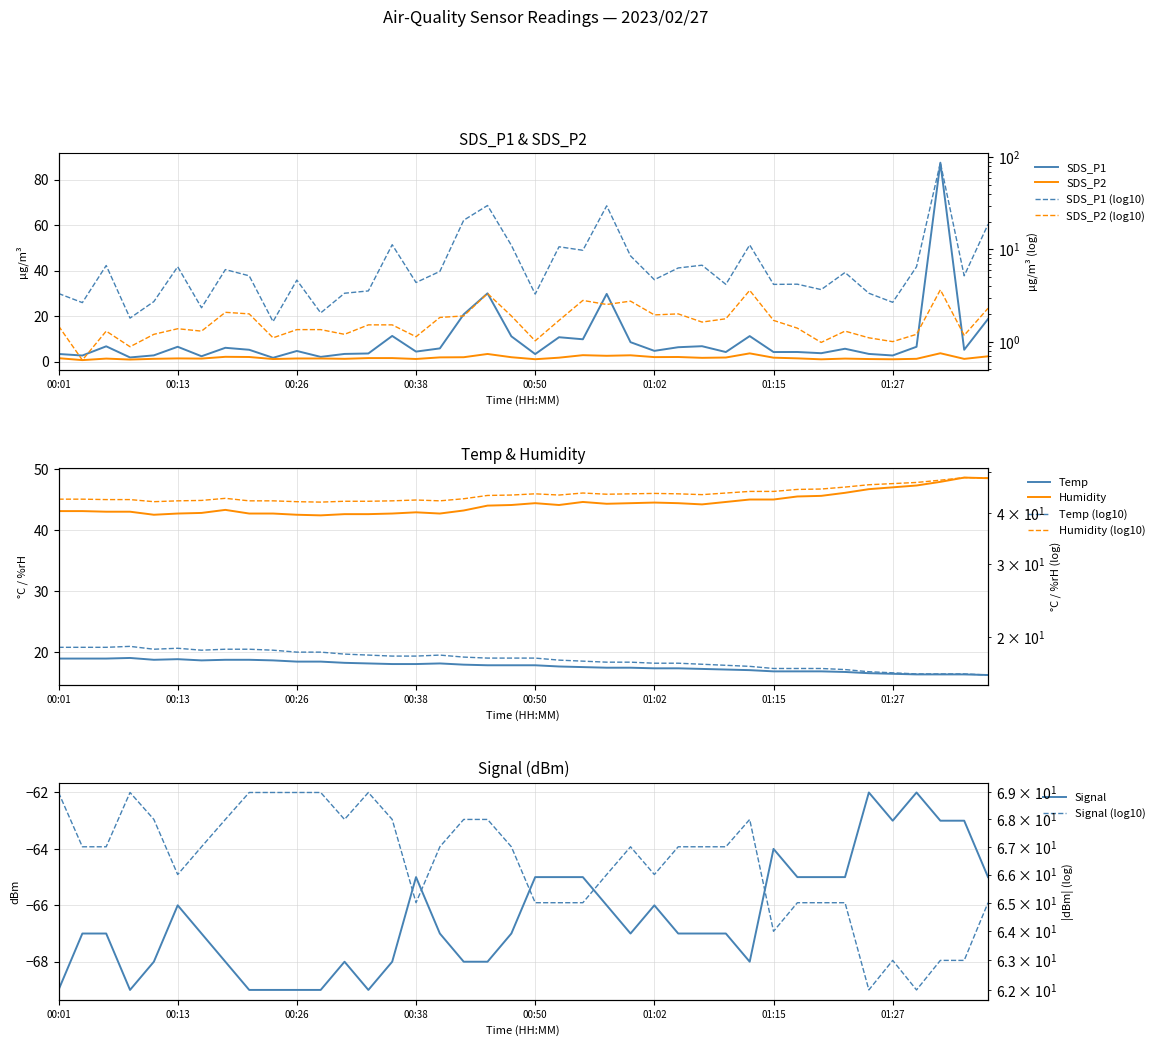

At how many categories does at least one series exceed -65?

40